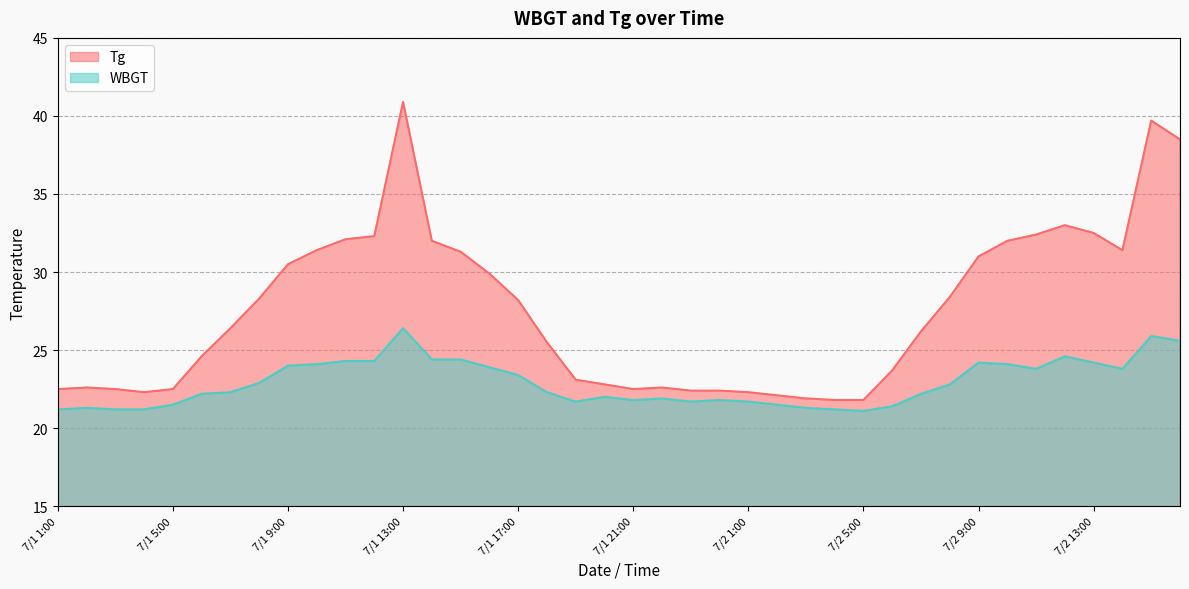

Rank the series at 7/1 10:00 from highest to lowest value.

Tg, WBGT